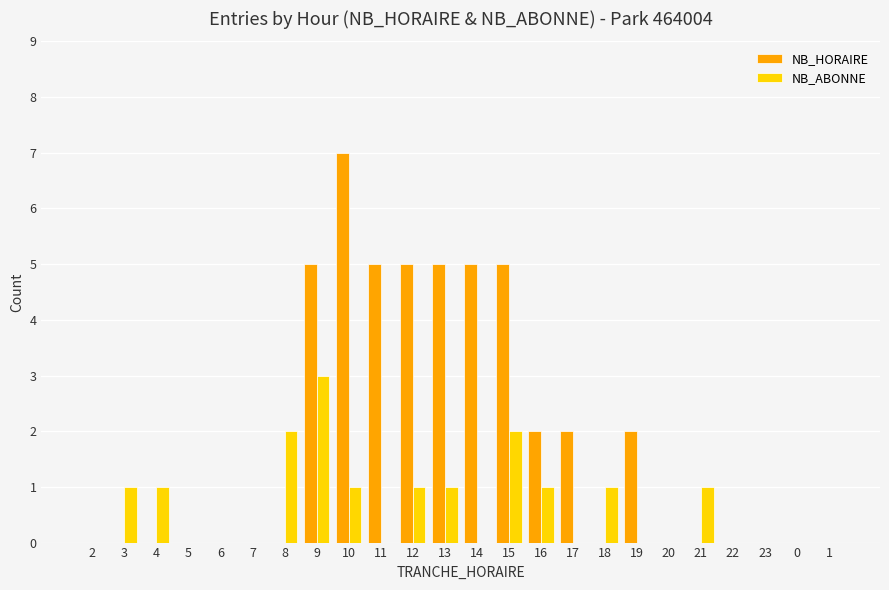

Is it true that NB_HORAIRE equals -5 at 4?

False